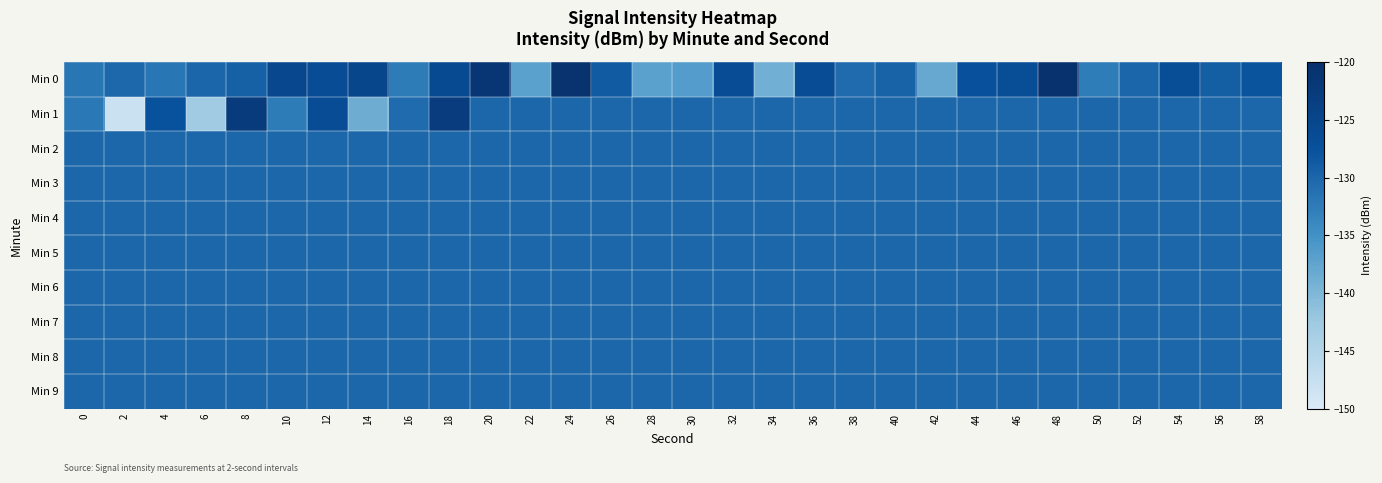

Reading left to right, list all the values displayed in this chart.

Min 0: 0=-131.9	2=-130.2	4=-131.9	6=-130.0	8=-129.4	10=-125.4	12=-126.5	14=-125.2	16=-132.5	18=-126.2	20=-121.6	22=-137.1	24=-120.8	26=-128.7	28=-137.1	30=-136.4	32=-126.7	34=-139.0	36=-126.6	38=-130.6	40=-129.7	42=-138.0	44=-127.5	46=-126.8	48=-120.6	50=-132.6	52=-130.1	54=-126.8	56=-129.1	58=-127.9
Min 1: 0=-132.0	2=-148.1	4=-127.5	6=-142.9	8=-122.7	10=-132.4	12=-126.7	14=-138.5	16=-130.6	18=-123.0	20=-130.2	22=-130.2	24=-130.2	26=-130.2	28=-130.2	30=-130.2	32=-130.2	34=-130.2	36=-130.2	38=-130.2	40=-130.2	42=-130.2	44=-130.2	46=-130.2	48=-130.2	50=-130.2	52=-130.2	54=-130.2	56=-130.2	58=-130.2
Min 2: 0=-130.2	2=-130.2	4=-130.2	6=-130.2	8=-130.2	10=-130.2	12=-130.2	14=-130.2	16=-130.2	18=-130.2	20=-130.2	22=-130.2	24=-130.2	26=-130.2	28=-130.2	30=-130.2	32=-130.2	34=-130.2	36=-130.2	38=-130.2	40=-130.2	42=-130.2	44=-130.2	46=-130.2	48=-130.2	50=-130.2	52=-130.2	54=-130.2	56=-130.2	58=-130.2
Min 3: 0=-130.2	2=-130.2	4=-130.2	6=-130.2	8=-130.2	10=-130.2	12=-130.2	14=-130.2	16=-130.2	18=-130.2	20=-130.2	22=-130.2	24=-130.2	26=-130.2	28=-130.2	30=-130.2	32=-130.2	34=-130.2	36=-130.2	38=-130.2	40=-130.2	42=-130.2	44=-130.2	46=-130.2	48=-130.2	50=-130.2	52=-130.2	54=-130.2	56=-130.2	58=-130.2
Min 4: 0=-130.2	2=-130.2	4=-130.2	6=-130.2	8=-130.2	10=-130.2	12=-130.2	14=-130.2	16=-130.2	18=-130.2	20=-130.2	22=-130.2	24=-130.2	26=-130.2	28=-130.2	30=-130.2	32=-130.2	34=-130.2	36=-130.2	38=-130.2	40=-130.2	42=-130.2	44=-130.2	46=-130.2	48=-130.2	50=-130.2	52=-130.2	54=-130.2	56=-130.2	58=-130.2
Min 5: 0=-130.2	2=-130.2	4=-130.2	6=-130.2	8=-130.2	10=-130.2	12=-130.2	14=-130.2	16=-130.2	18=-130.2	20=-130.2	22=-130.2	24=-130.2	26=-130.2	28=-130.2	30=-130.2	32=-130.2	34=-130.2	36=-130.2	38=-130.2	40=-130.2	42=-130.2	44=-130.2	46=-130.2	48=-130.2	50=-130.2	52=-130.2	54=-130.2	56=-130.2	58=-130.2
Min 6: 0=-130.2	2=-130.2	4=-130.2	6=-130.2	8=-130.2	10=-130.2	12=-130.2	14=-130.2	16=-130.2	18=-130.2	20=-130.2	22=-130.2	24=-130.2	26=-130.2	28=-130.2	30=-130.2	32=-130.2	34=-130.2	36=-130.2	38=-130.2	40=-130.2	42=-130.2	44=-130.2	46=-130.2	48=-130.2	50=-130.2	52=-130.2	54=-130.2	56=-130.2	58=-130.2
Min 7: 0=-130.2	2=-130.2	4=-130.2	6=-130.2	8=-130.2	10=-130.2	12=-130.2	14=-130.2	16=-130.2	18=-130.2	20=-130.2	22=-130.2	24=-130.2	26=-130.2	28=-130.2	30=-130.2	32=-130.2	34=-130.2	36=-130.2	38=-130.2	40=-130.2	42=-130.2	44=-130.2	46=-130.2	48=-130.2	50=-130.2	52=-130.2	54=-130.2	56=-130.2	58=-130.2
Min 8: 0=-130.2	2=-130.2	4=-130.2	6=-130.2	8=-130.2	10=-130.2	12=-130.2	14=-130.2	16=-130.2	18=-130.2	20=-130.2	22=-130.2	24=-130.2	26=-130.2	28=-130.2	30=-130.2	32=-130.2	34=-130.2	36=-130.2	38=-130.2	40=-130.2	42=-130.2	44=-130.2	46=-130.2	48=-130.2	50=-130.2	52=-130.2	54=-130.2	56=-130.2	58=-130.2
Min 9: 0=-130.2	2=-130.2	4=-130.2	6=-130.2	8=-130.2	10=-130.2	12=-130.2	14=-130.2	16=-130.2	18=-130.2	20=-130.2	22=-130.2	24=-130.2	26=-130.2	28=-130.2	30=-130.2	32=-130.2	34=-130.2	36=-130.2	38=-130.2	40=-130.2	42=-130.2	44=-130.2	46=-130.2	48=-130.2	50=-130.2	52=-130.2	54=-130.2	56=-130.2	58=-130.2